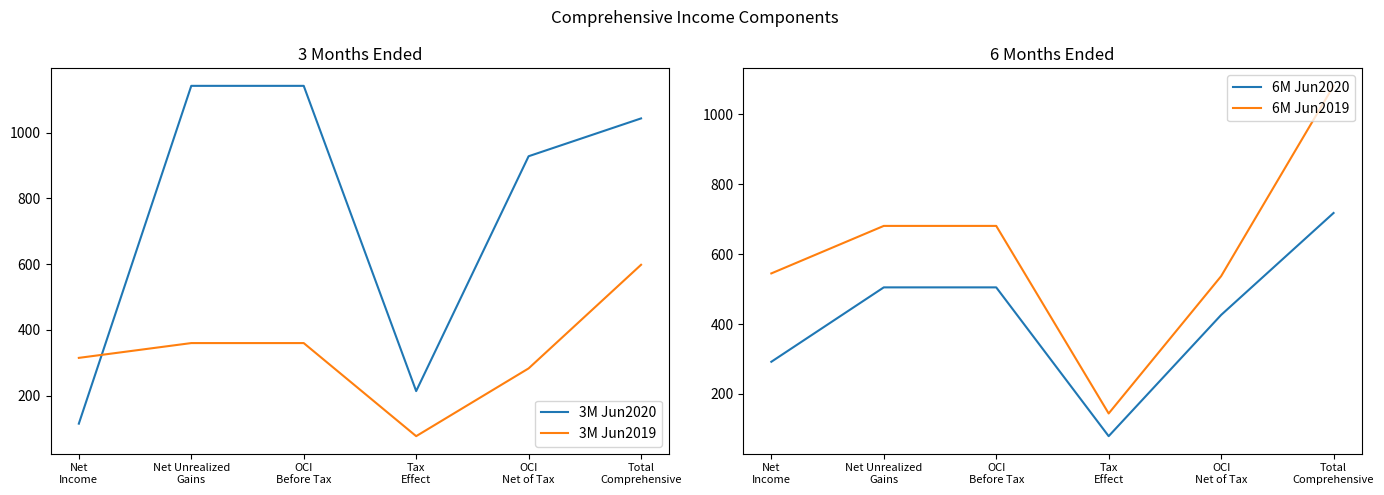

What is the label of the 6th point from the left?

Total
Comprehensive